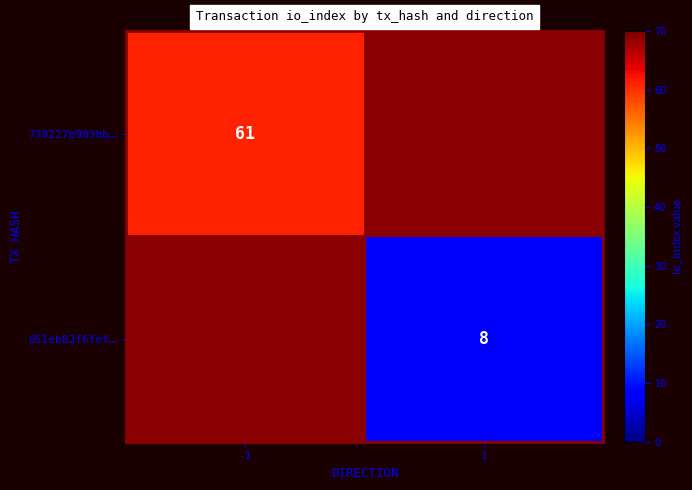

Is it true that 051eb82f6fef… equals 8 at 1?

True